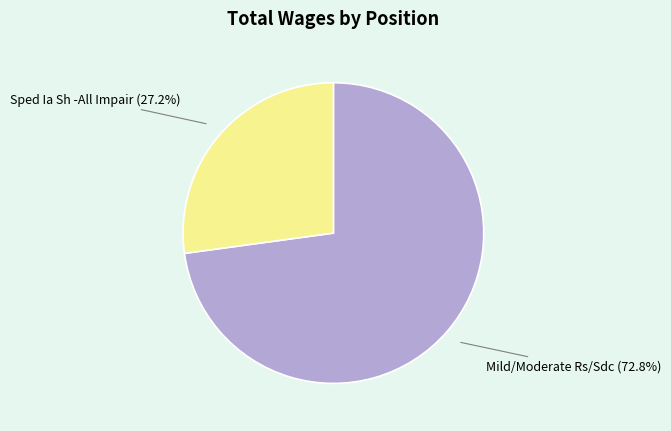

Rank the categories by value from highest to lowest.

Mild/Moderate Rs/Sdc, Sped Ia Sh -All Impair